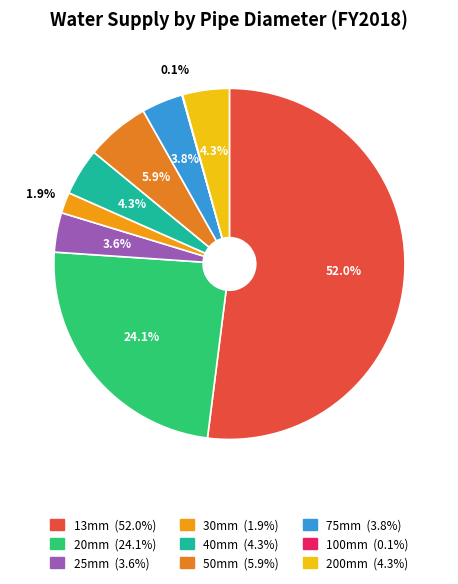

To the nearest percent, what is the combined percentage of 30mm and 13mm?

54%